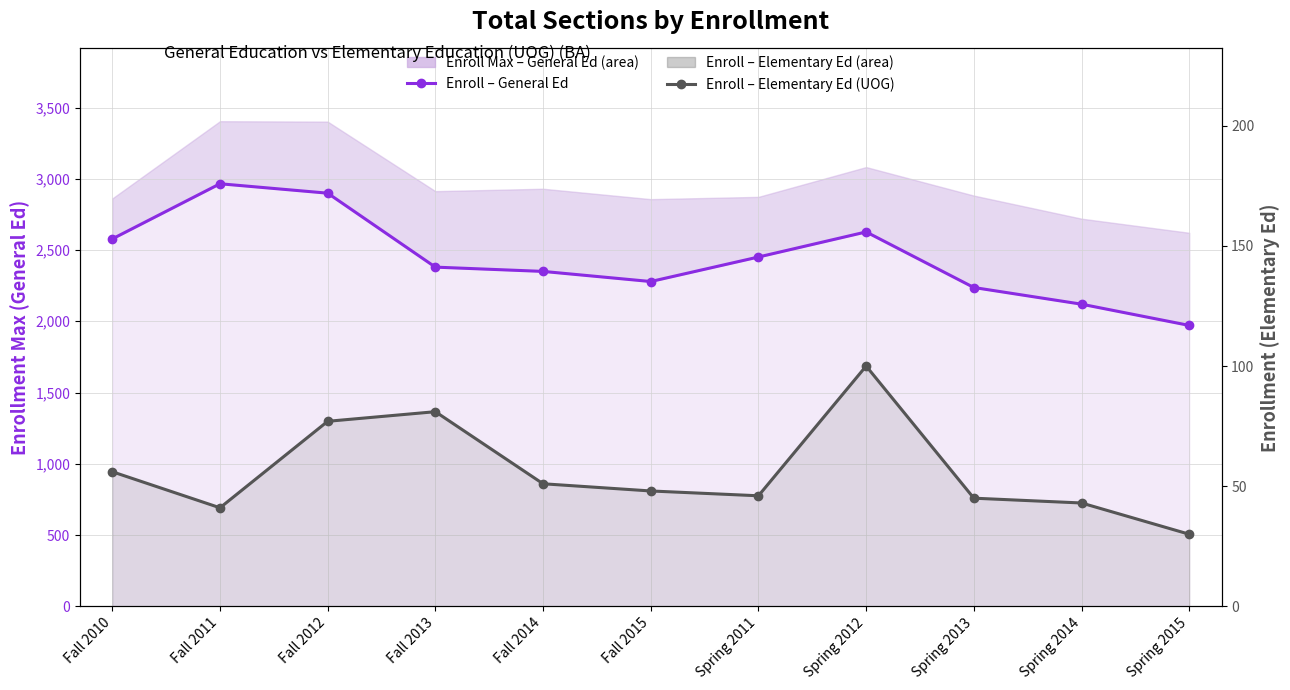

What is the smallest value displayed?

30